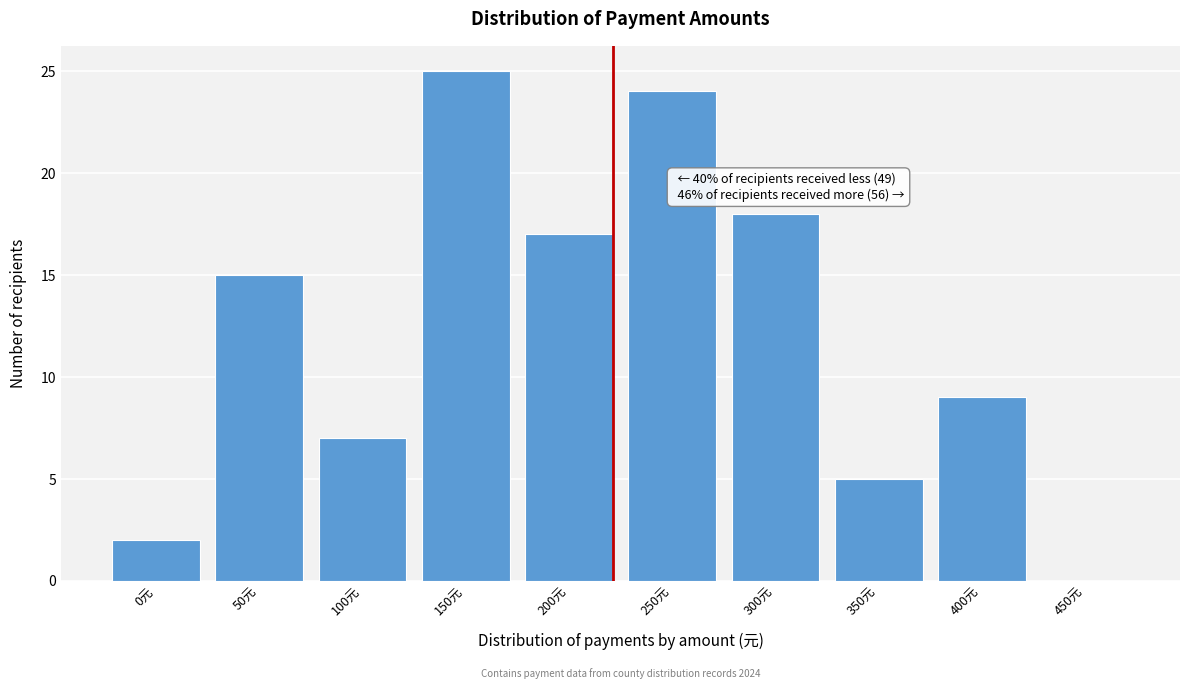

Reading left to right, what are all the values shown in this chart?

0元=2	50元=15	100元=7	150元=25	200元=17	250元=24	300元=18	350元=5	400元=9	450元=0